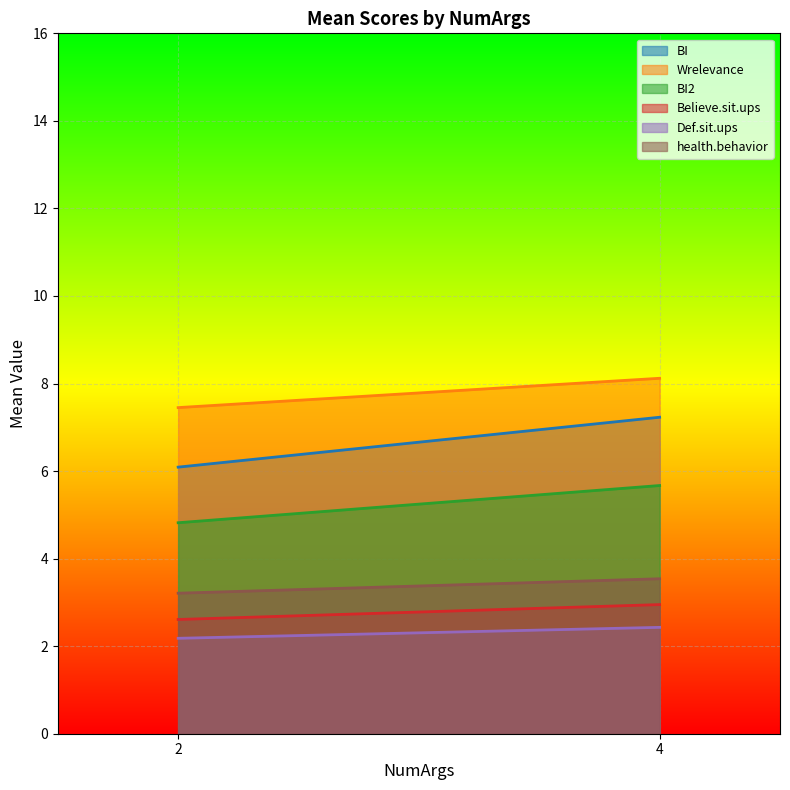

The health.behavior series shows 3.2 at 2. True or false?

True